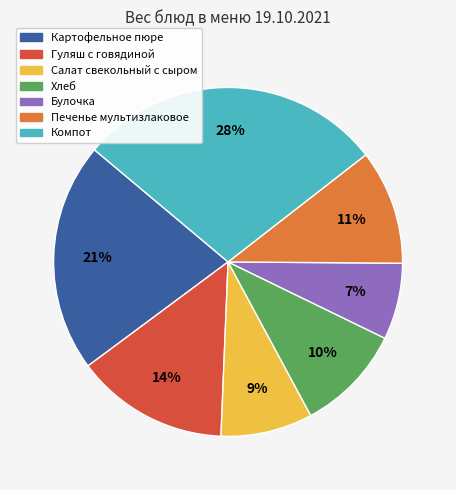

To the nearest percent, what portion does Гуляш с говядиной represent?

14%